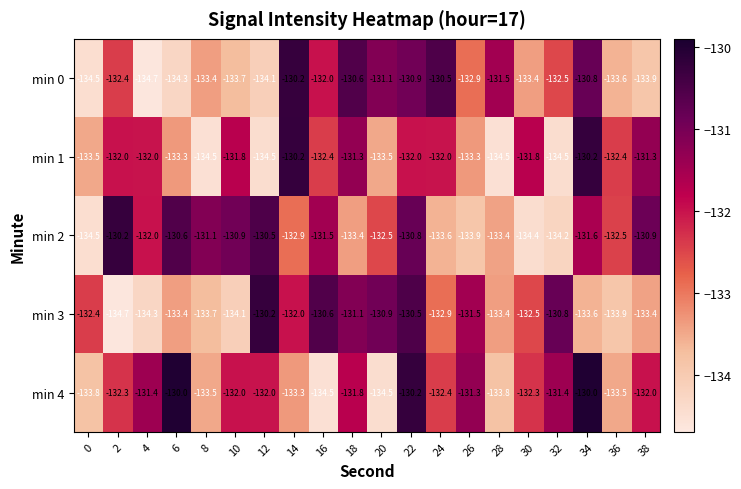

What is the greatest value displayed?

-130.0